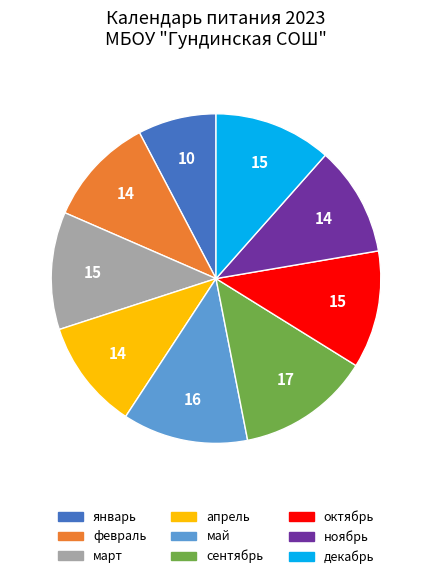

Do январь and сентябрь together represent more than half of the pie?

No